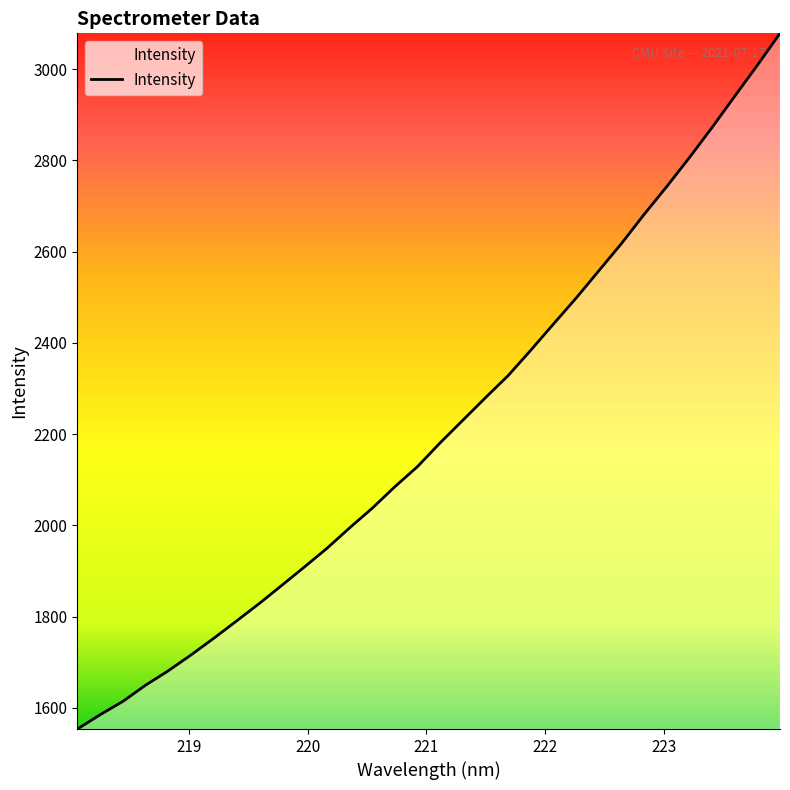

What is the minimum value shown in the chart?

1553.8